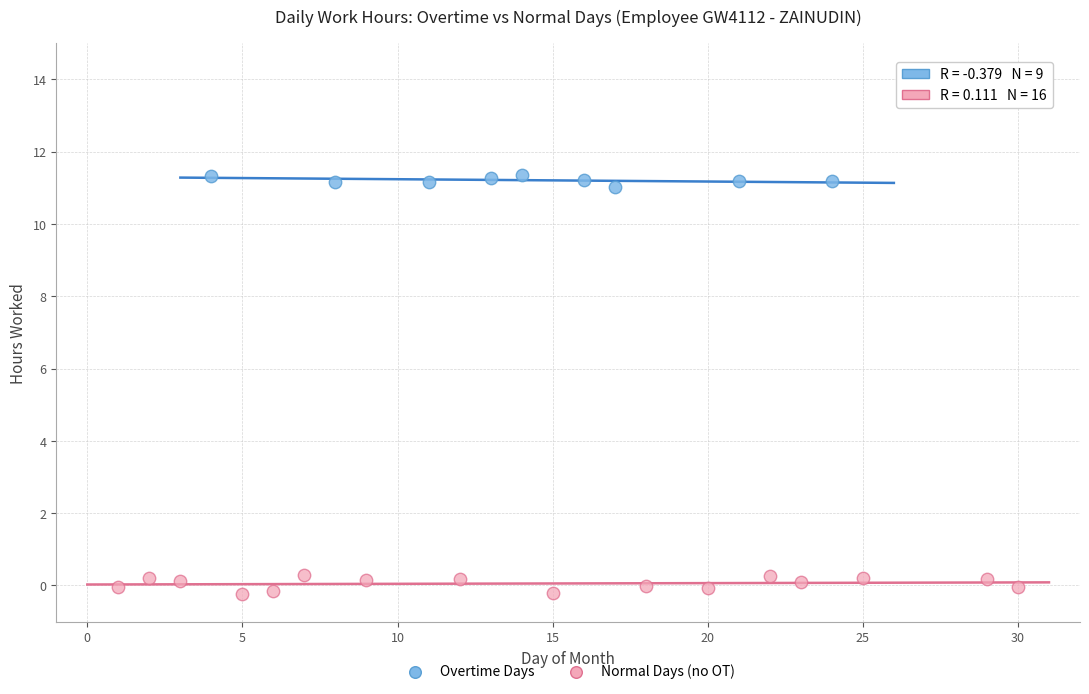

Which series has the widest spread of Y values?

Normal Days (no OT)